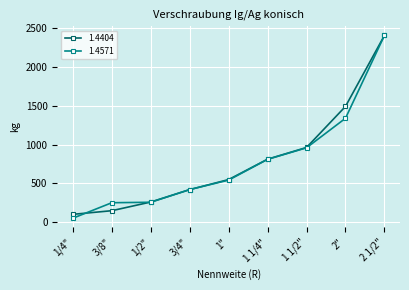

At how many categories does at least one series exceed 323?

6